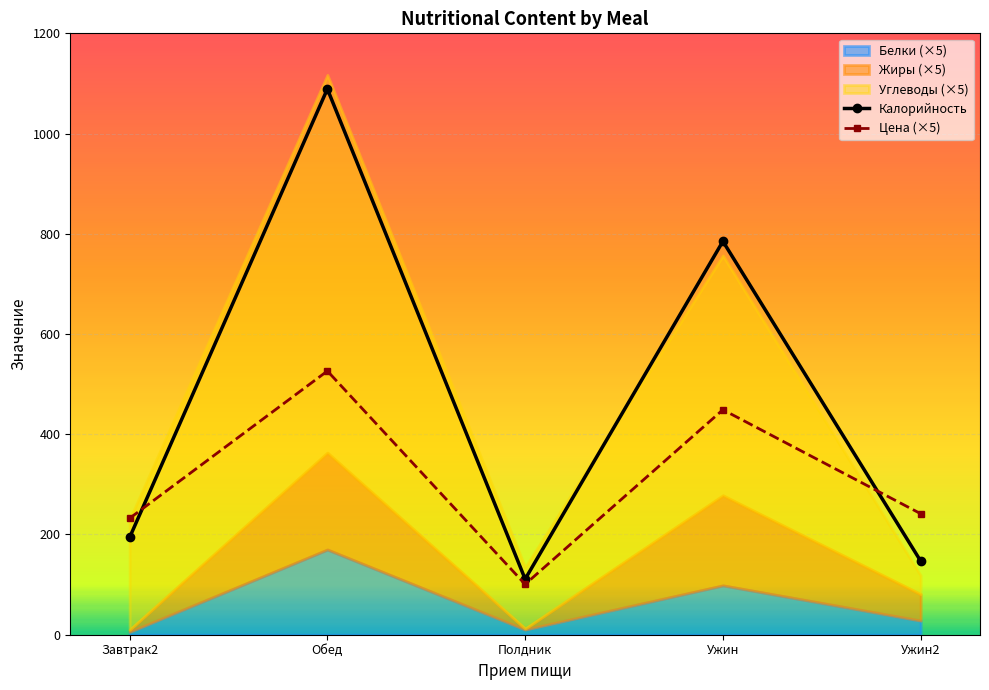

What is the difference between the Цена (×5) values at Завтрак2 and Ужин?

216.6